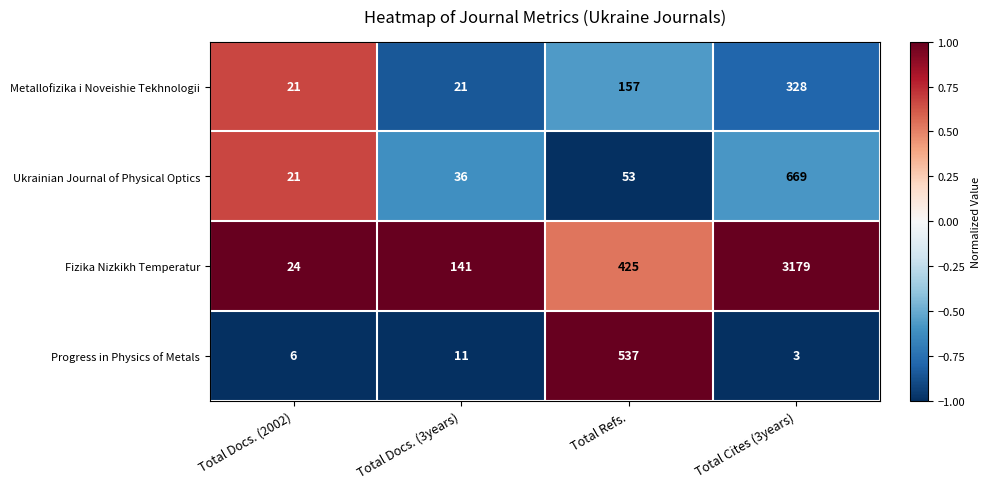

Is the value of Ukrainian Journal of Physical Optics at Total Cites (3years) greater than the value of Metallofizika i Noveishie Tekhnologii at Total Cites (3years)?

Yes